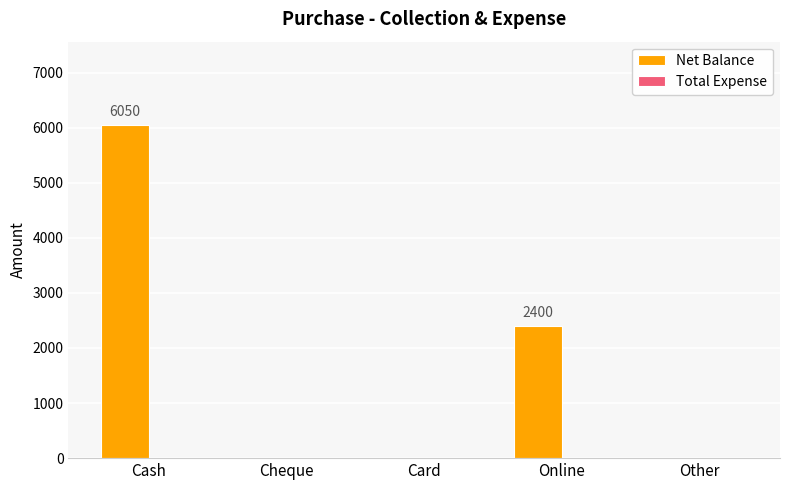

What is the sum of all values?

8450